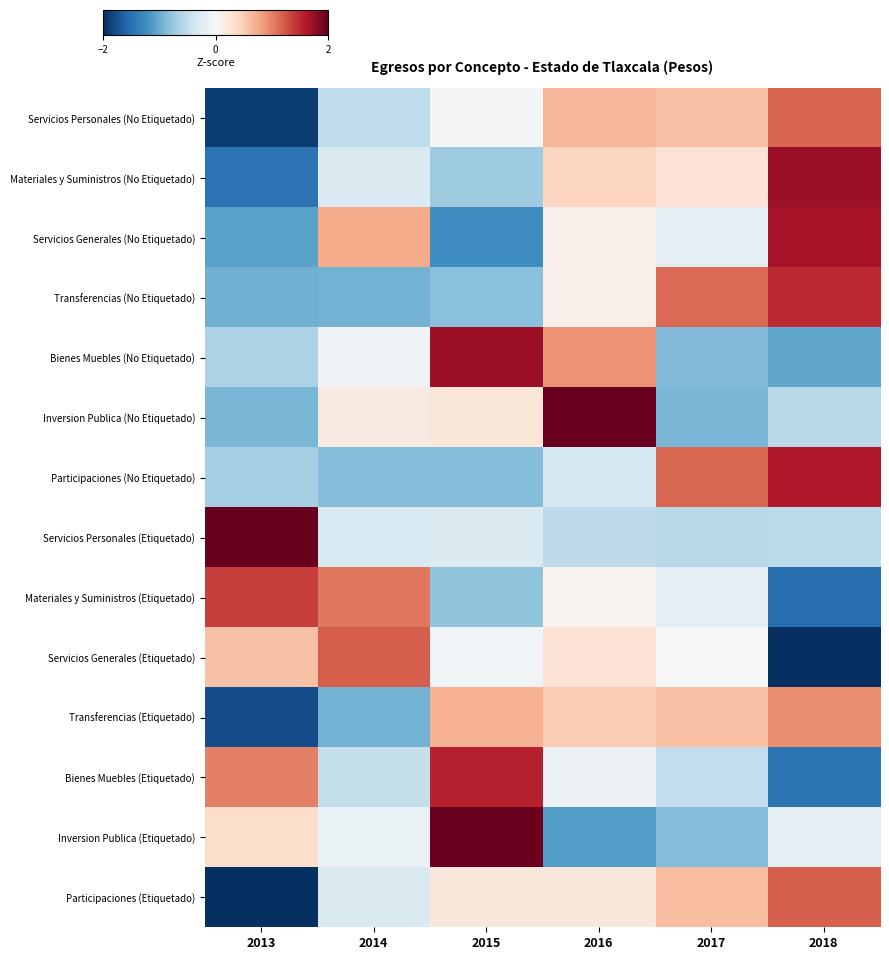

What is the total value across all series at 2014?

-1.6